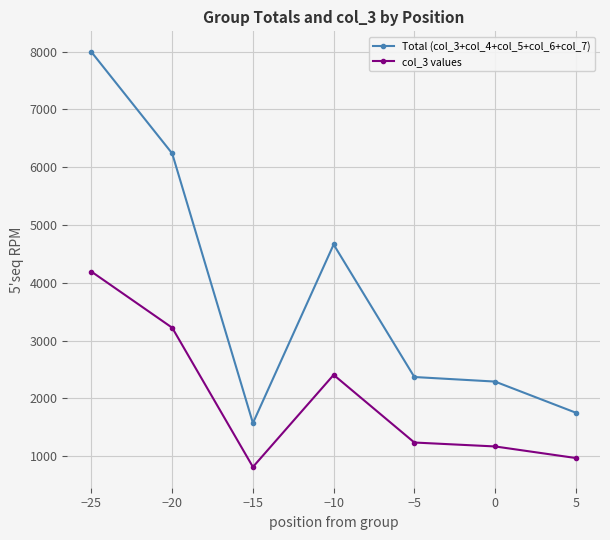

What is the total value across all series at −5?

3609